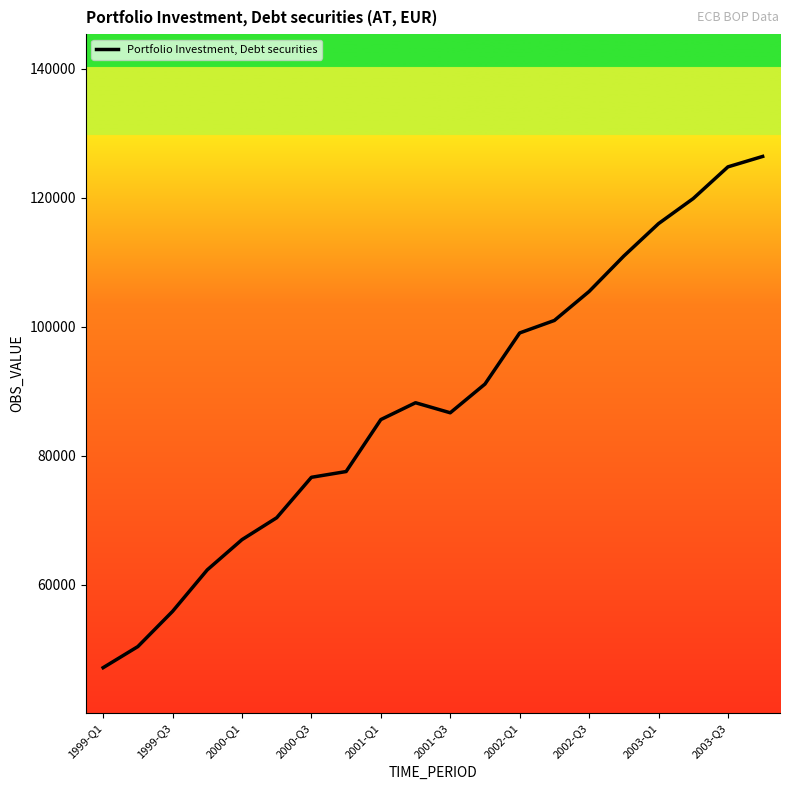

What is the minimum value shown in the chart?

47118